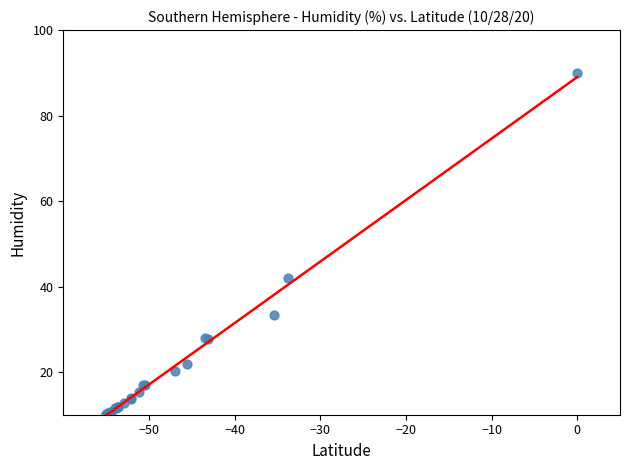

What Y value in the scatter plot is closest to 50?

41.9